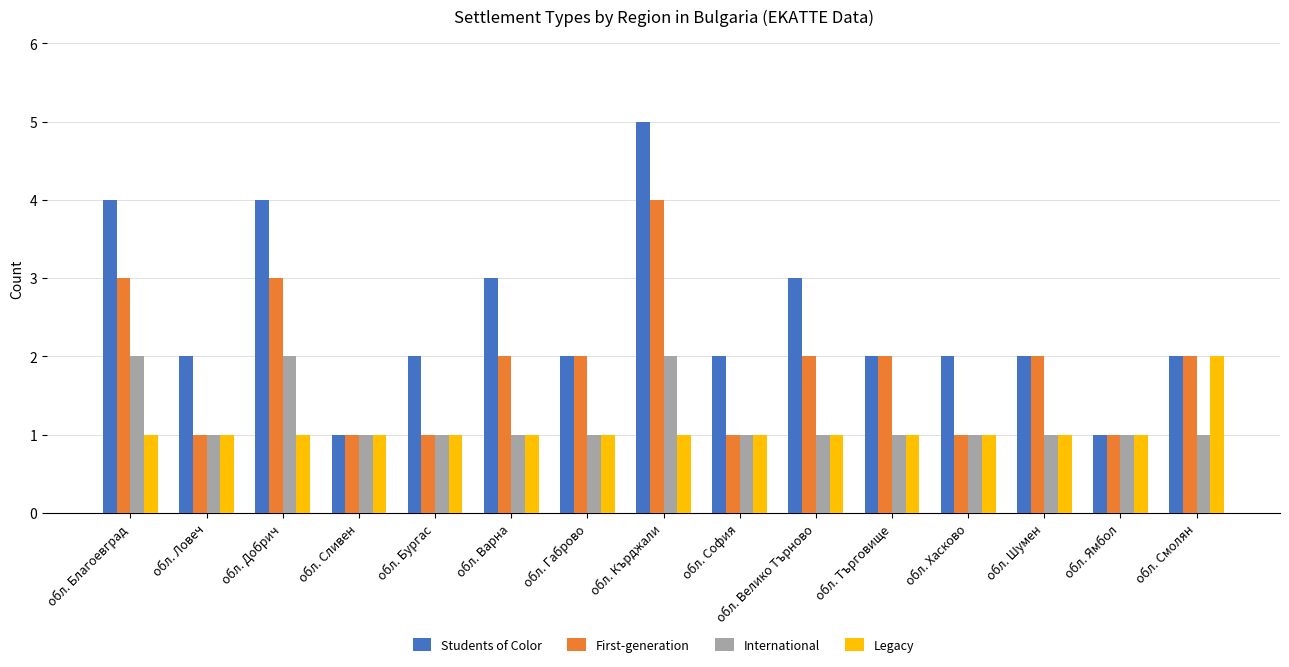

Which series has the widest spread of values?

Students of Color